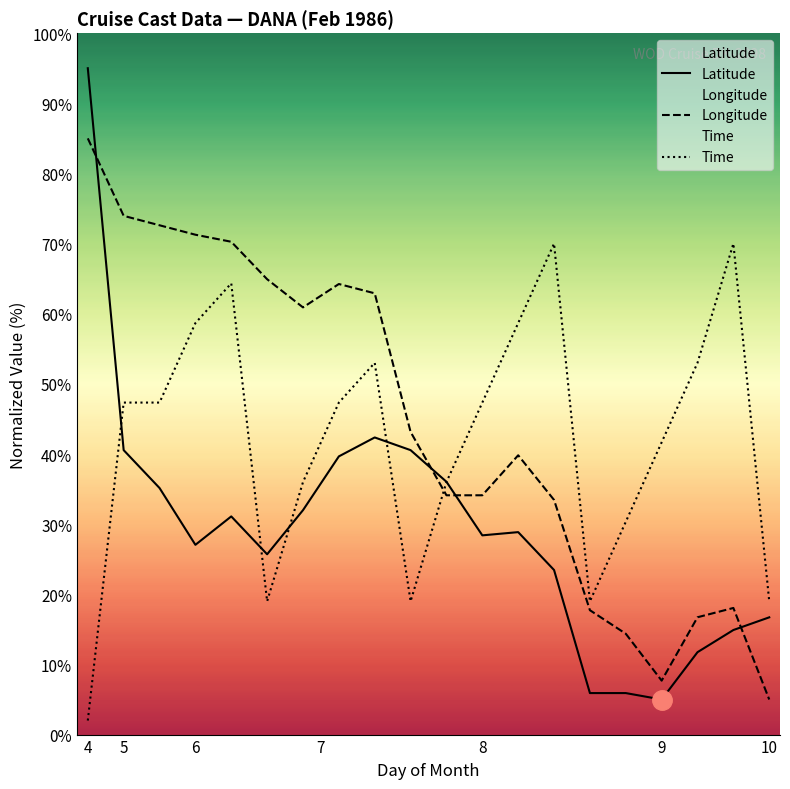

Which series has the widest spread of values?

Latitude